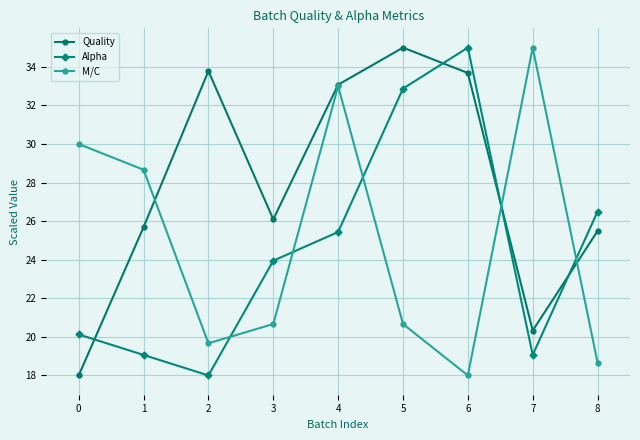

What is the spread (max minus min) of values at 6?

17.0